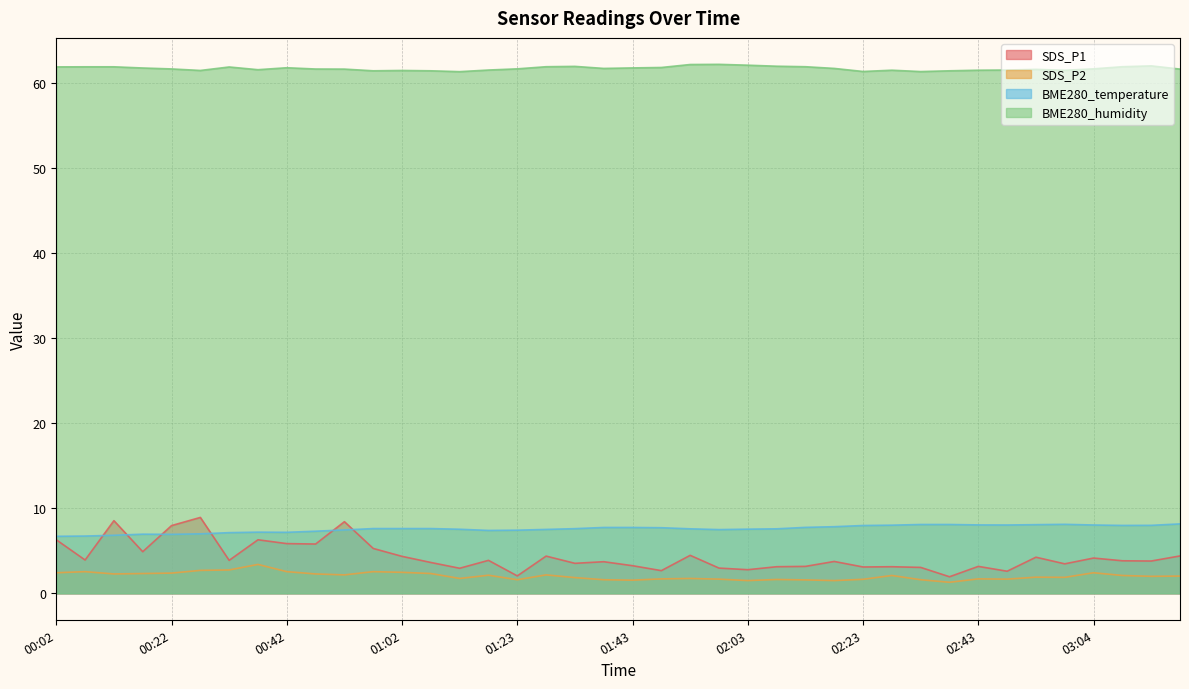

True or false: SDS_P1 and BME280_humidity intersect in this chart.

False